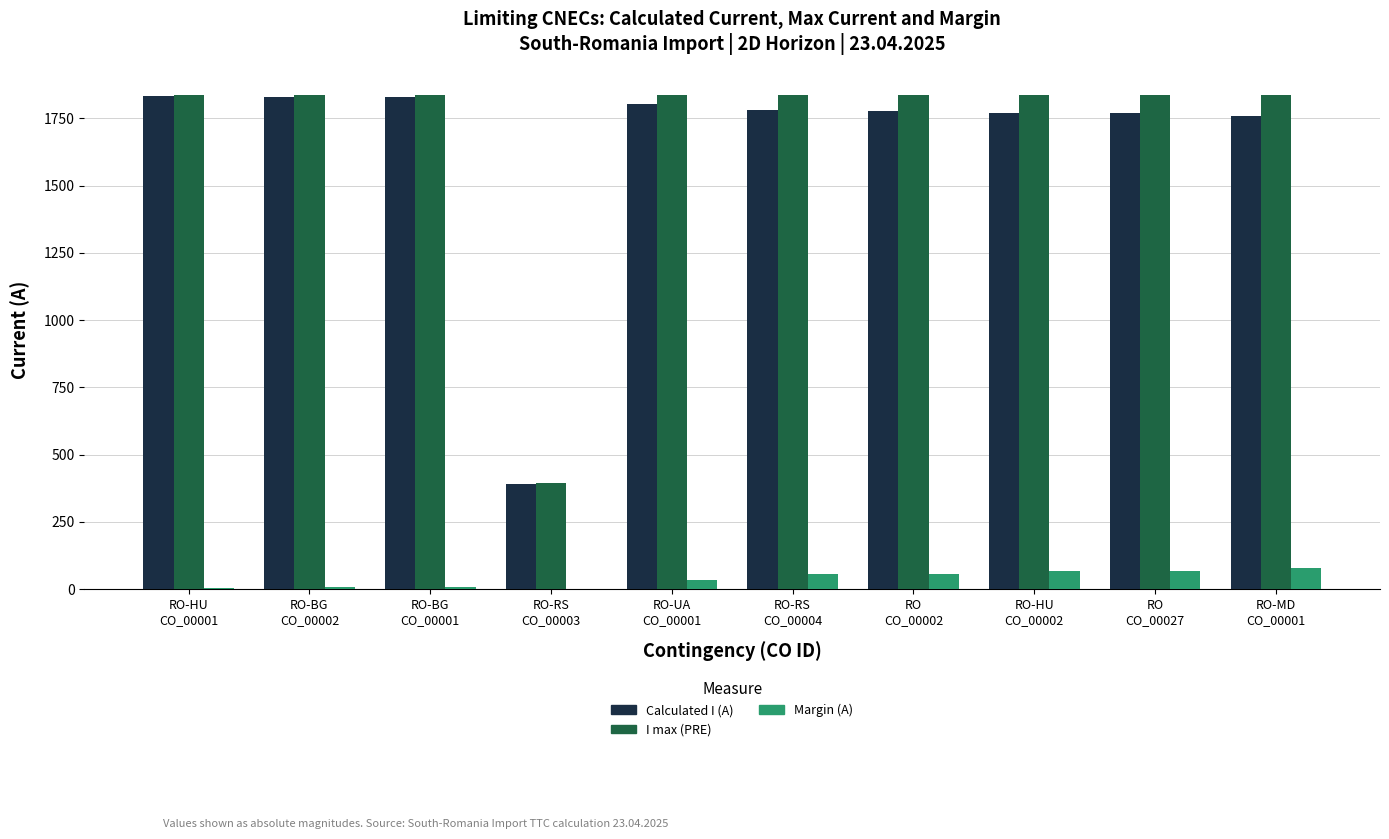

The value of I max (PRE) at RO-BG
CO_00002 is 3022. True or false?

False